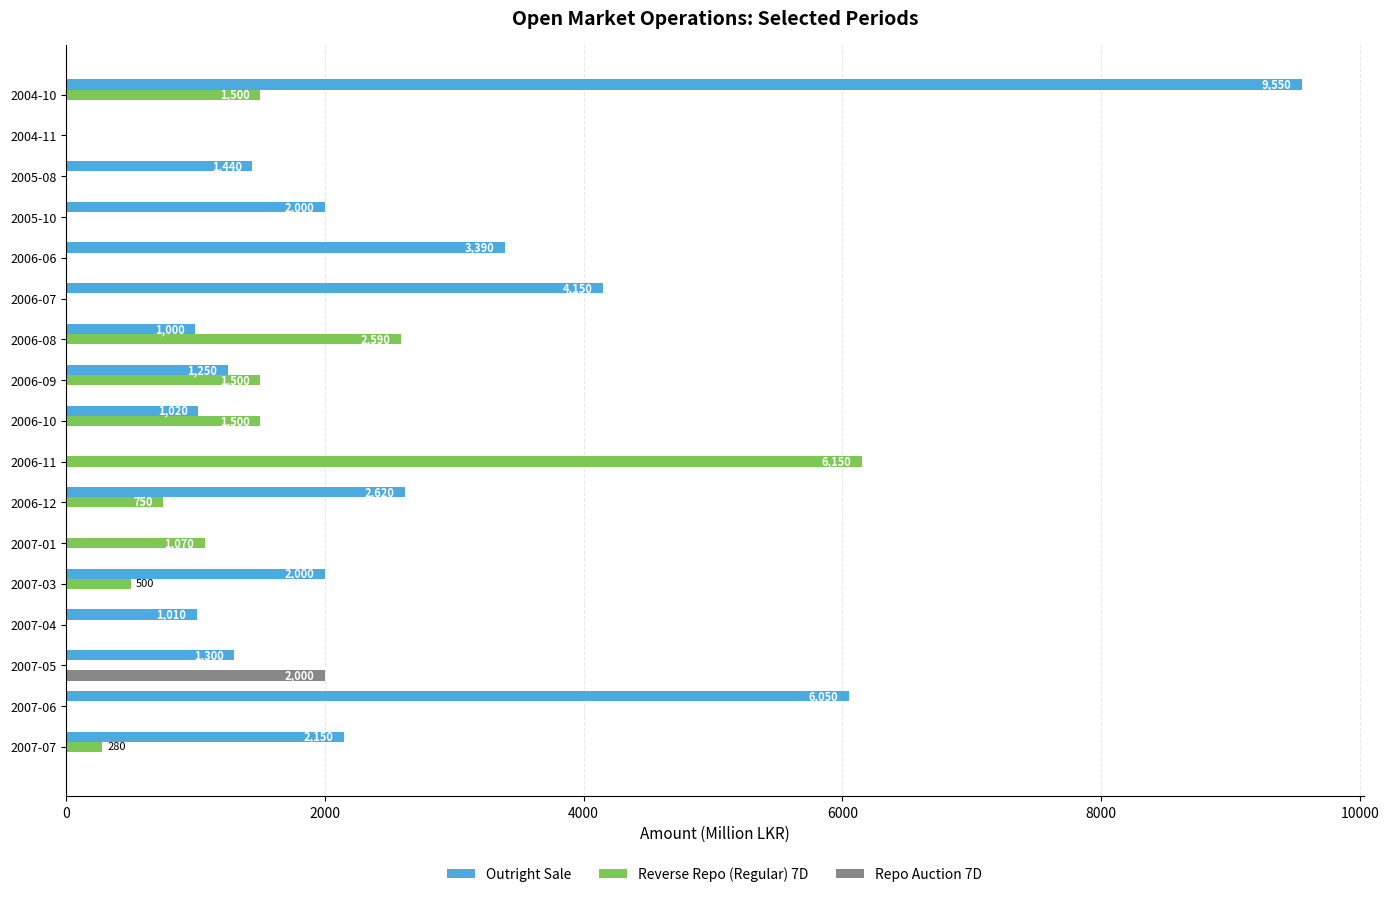

The value of Reverse Repo (Regular) 7D at 2007-07 is 280. True or false?

True